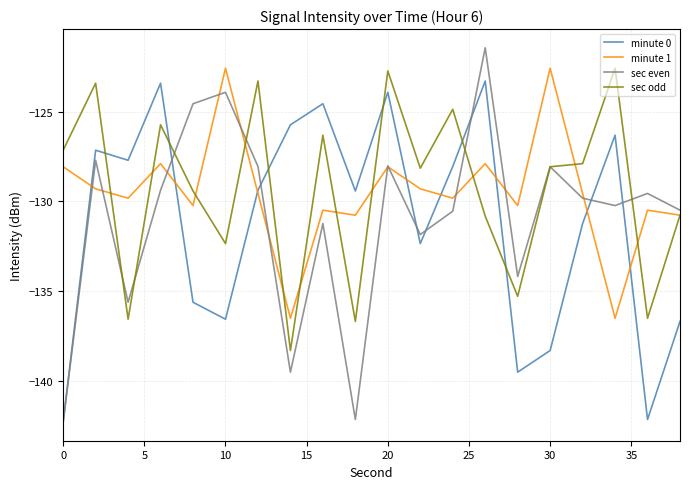

Which series has the largest range (max minus min)?

sec even